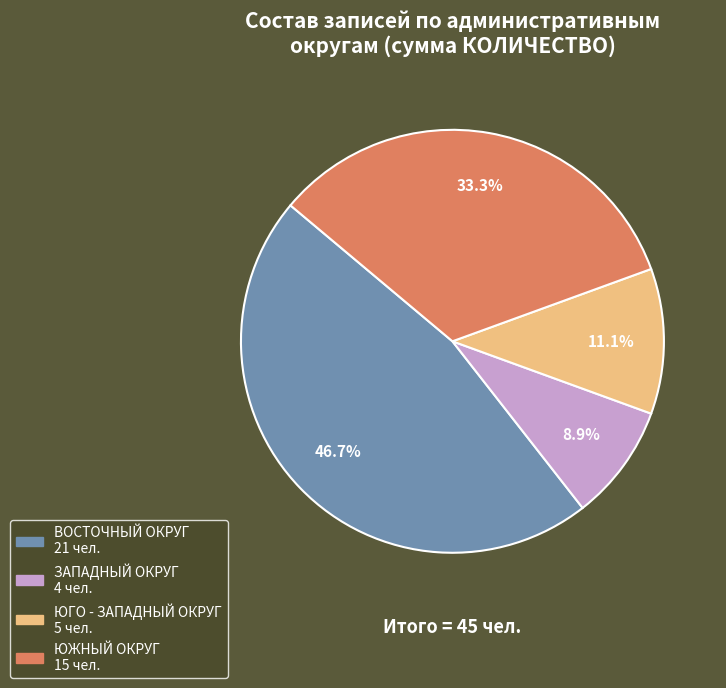

How many segments does this pie chart have?

4